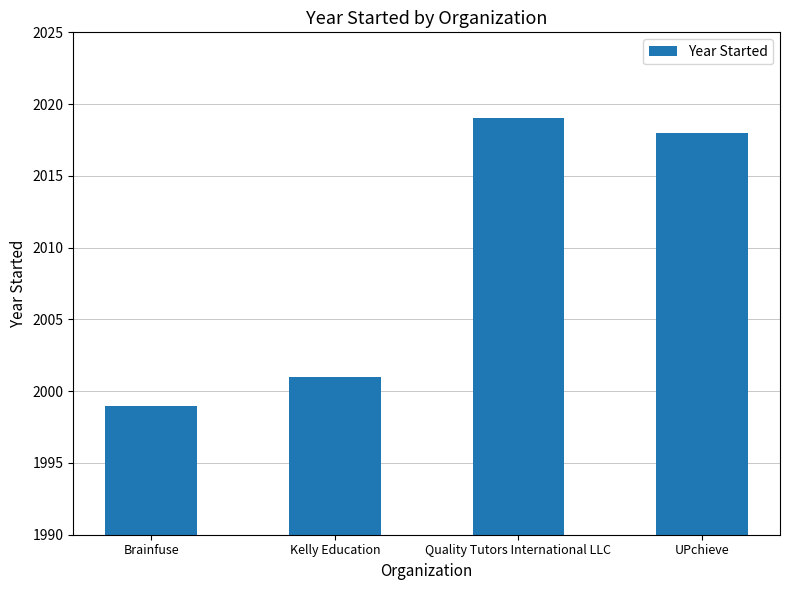

What is the change in value from Brainfuse to Quality Tutors International LLC?

+20